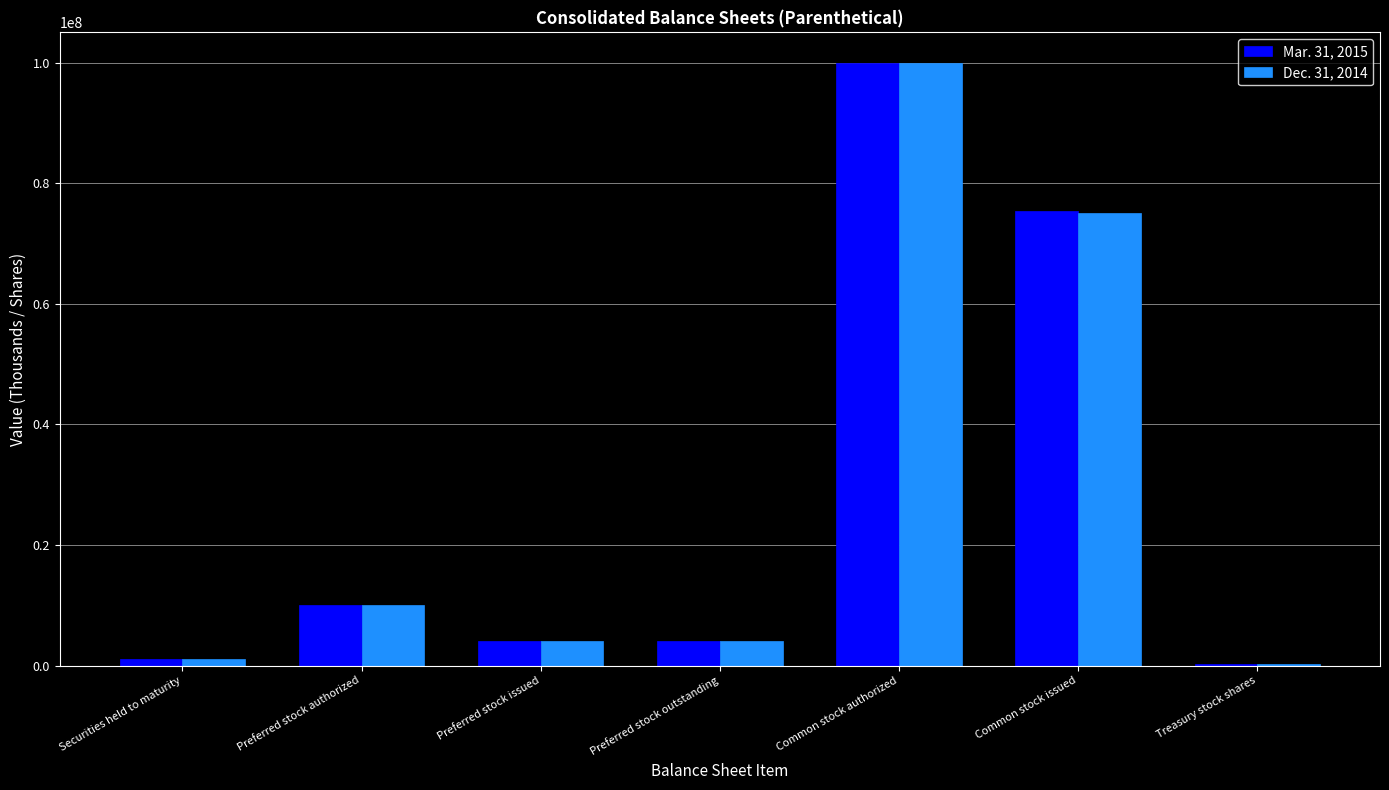

What are all the series names shown in the legend?

Mar. 31, 2015, Dec. 31, 2014